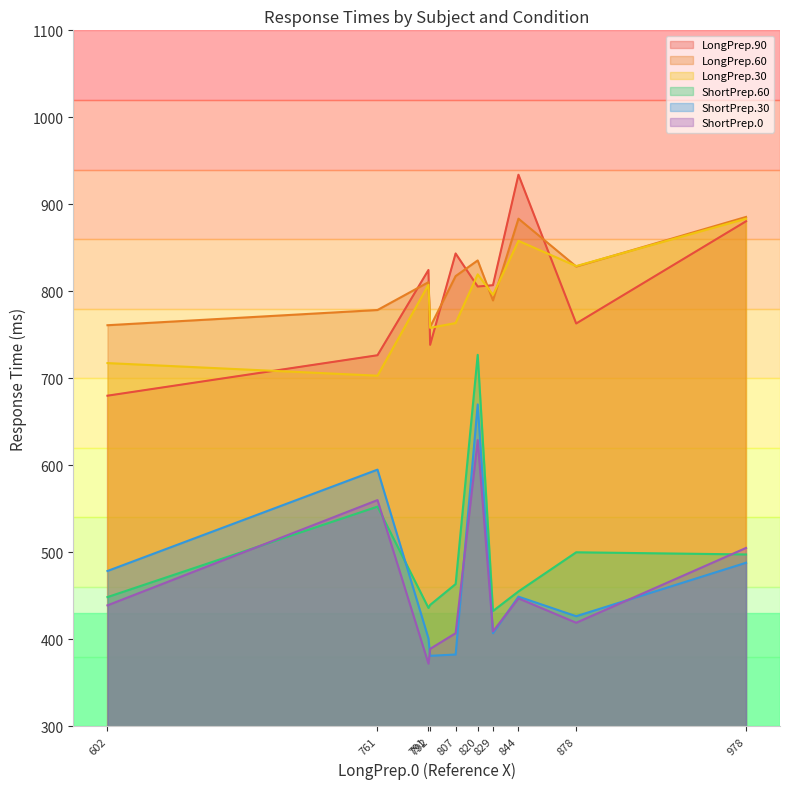

True or false: ShortPrep.30 and LongPrep.60 intersect in this chart.

False